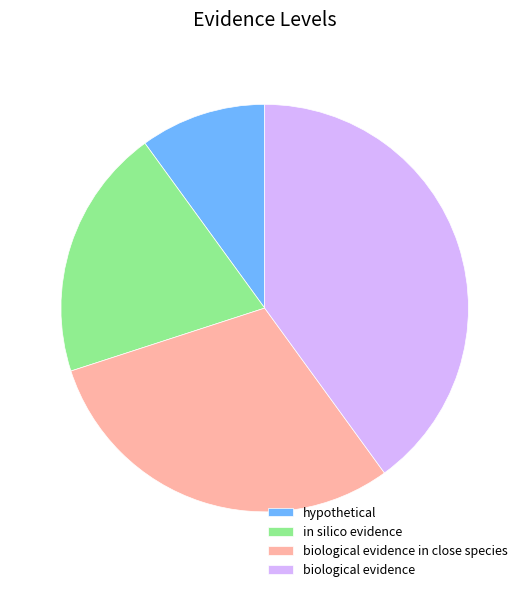

Rank the categories by value from highest to lowest.

biological evidence, biological evidence in close species, in silico evidence, hypothetical